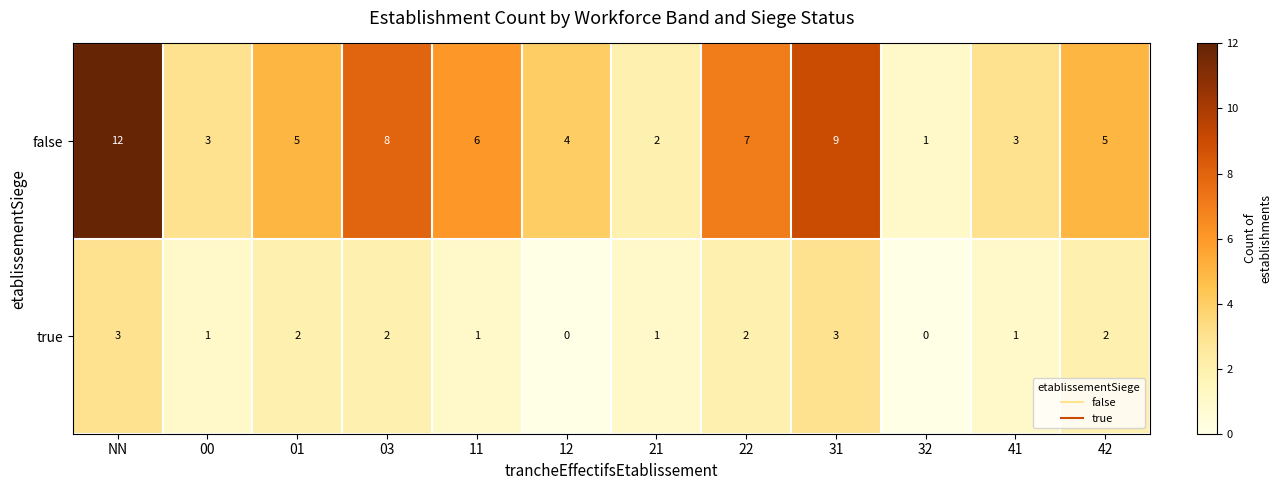

How many categories are shown in the chart?

12